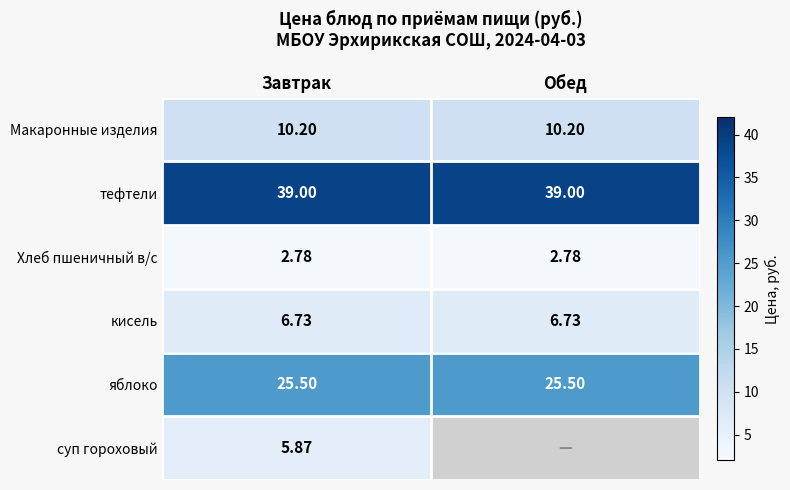

Is it true that яблоко equals 25.5 at Завтрак?

True